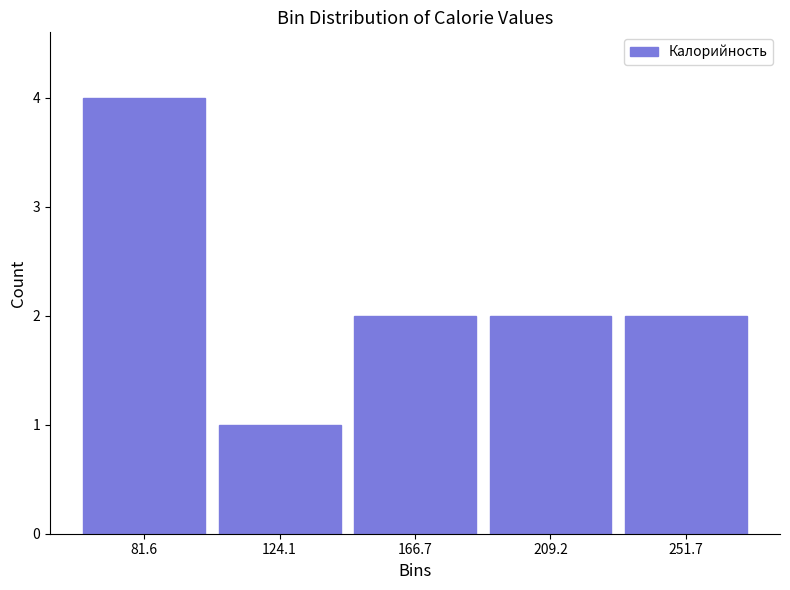

Which range on the x-axis has the tallest bar?

60 to 105